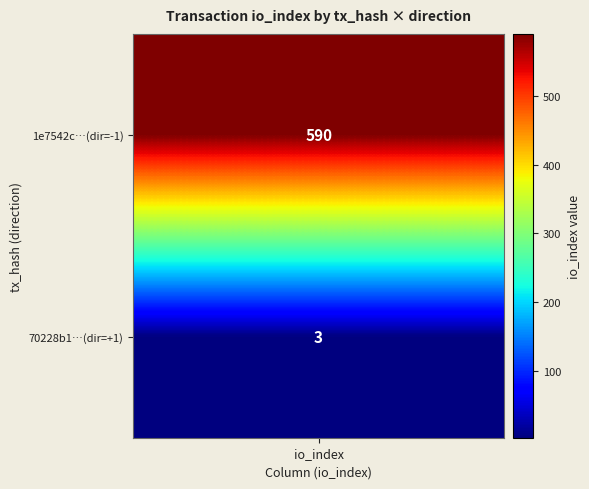

Reading left to right, extract all data points from this chart.

1e7542c63b644332b6c07f49e119a987d81431d: -1	590
70228b1da633864debf2b29853966b64ec6402b: 1	3